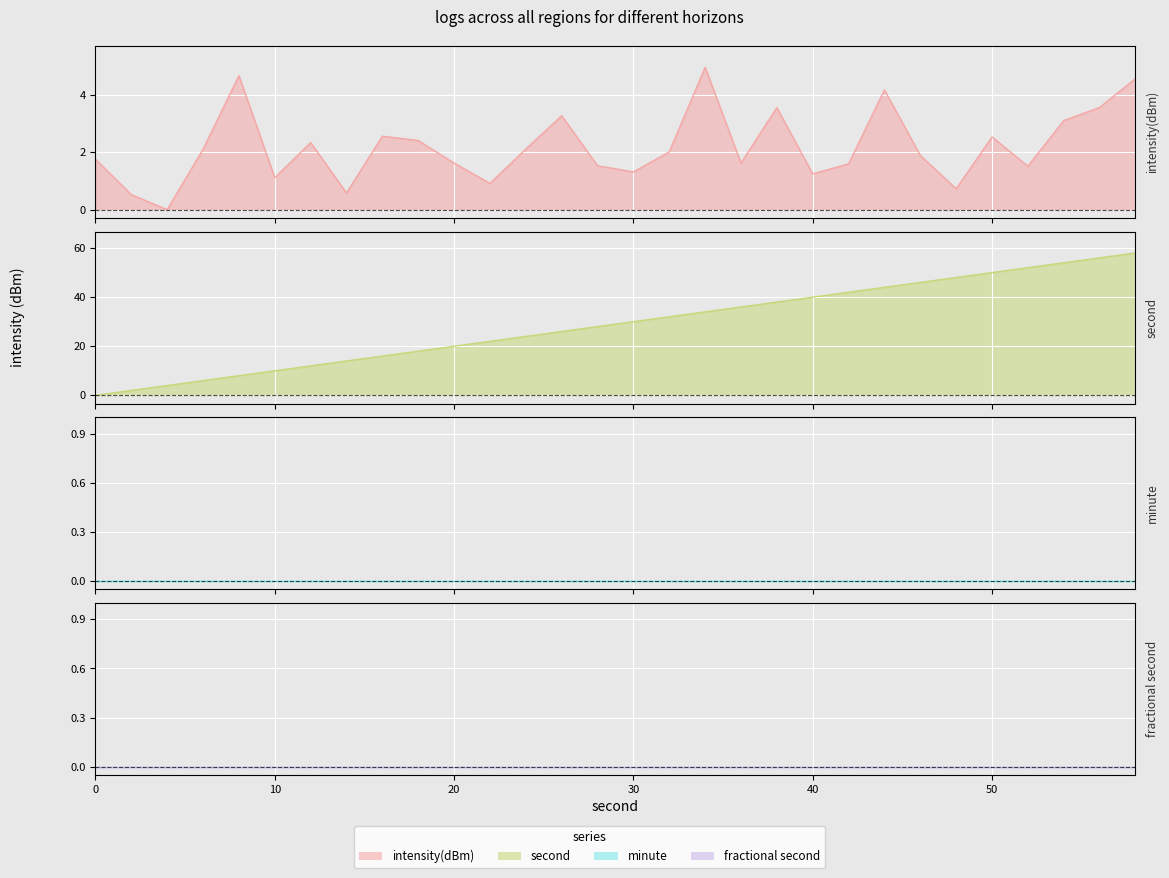

What is the total value across all series at 52?

53.5